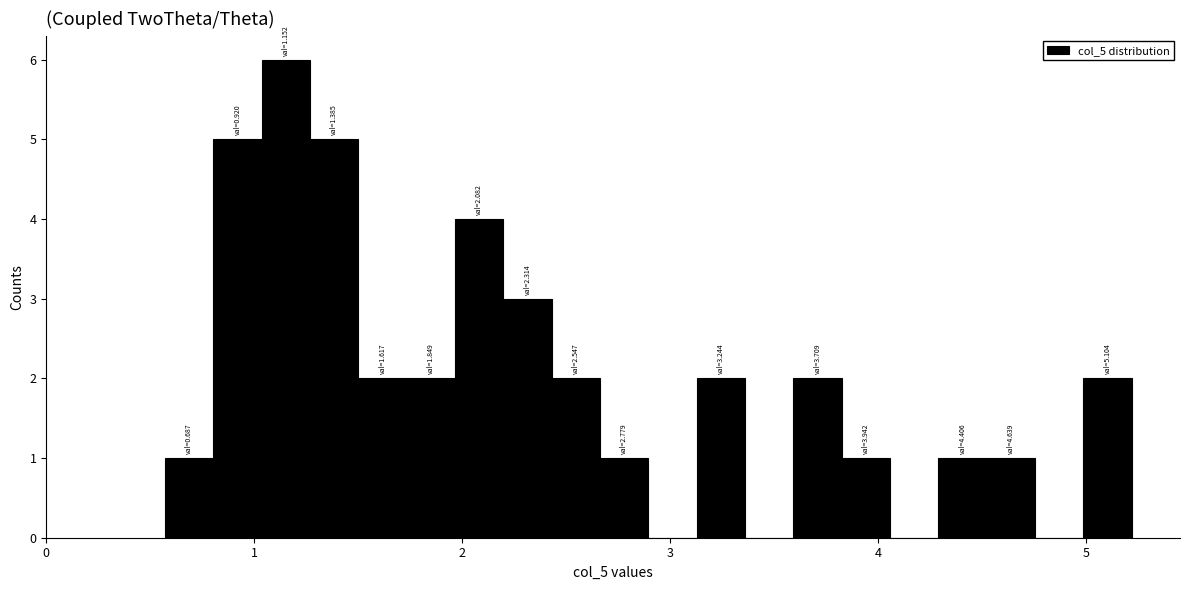

Read against the x-axis, roughly where is the centre of the tallest bar?

1.2